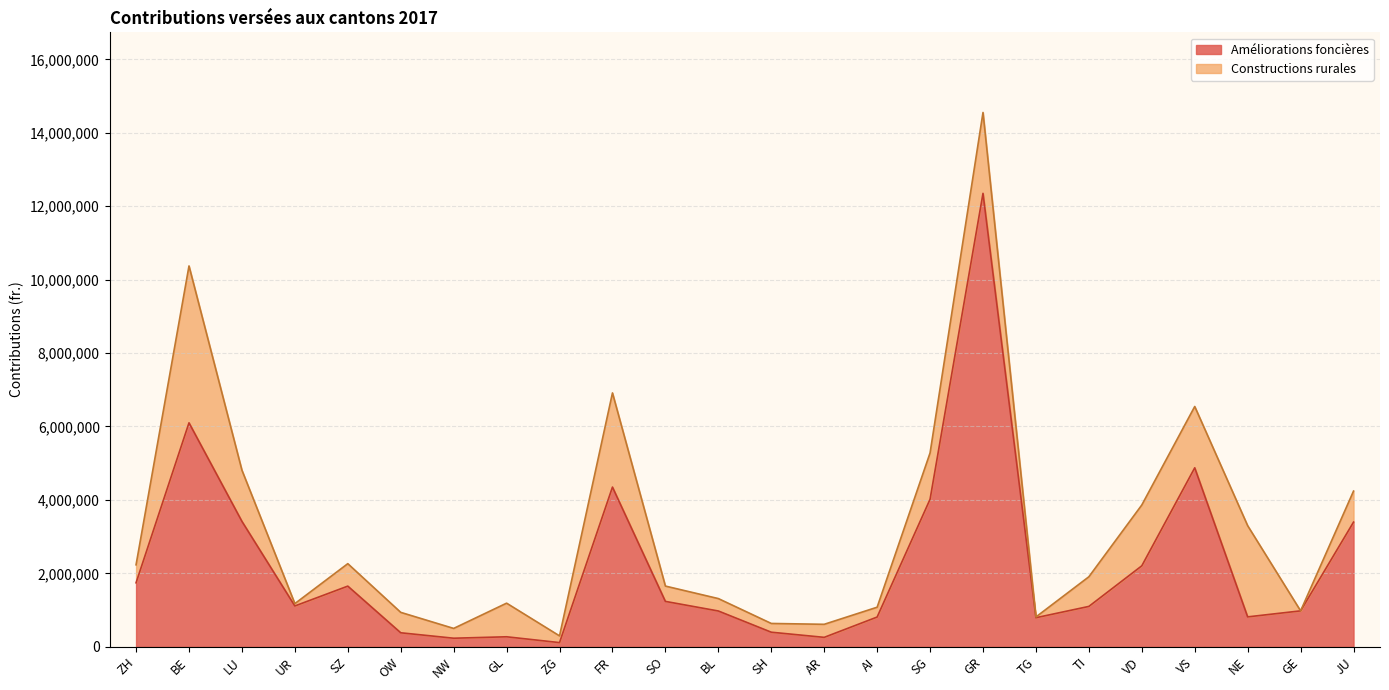

What is the difference between the maximum and minimum values?

12236306